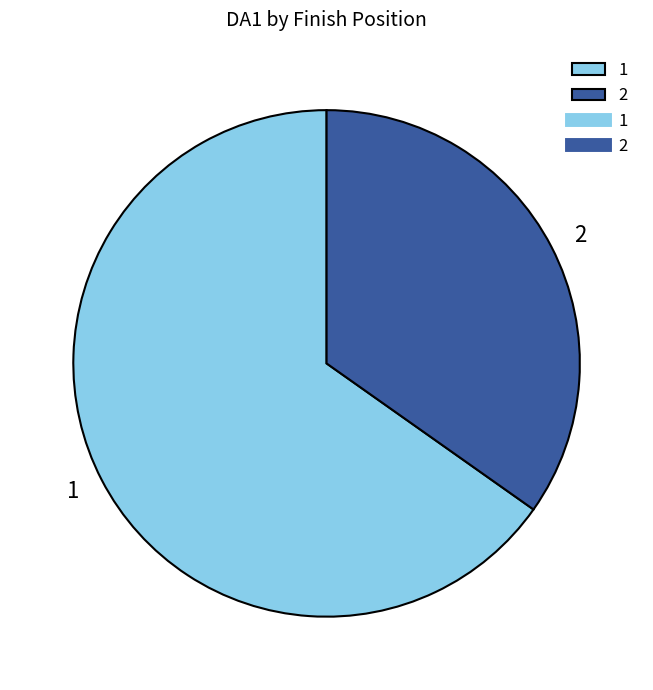

Rank the categories by value from highest to lowest.

1, 2